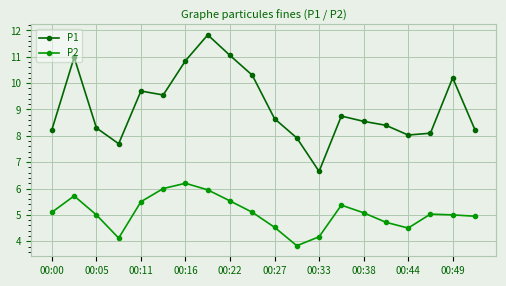

True or false: P2 and P1 intersect in this chart.

False